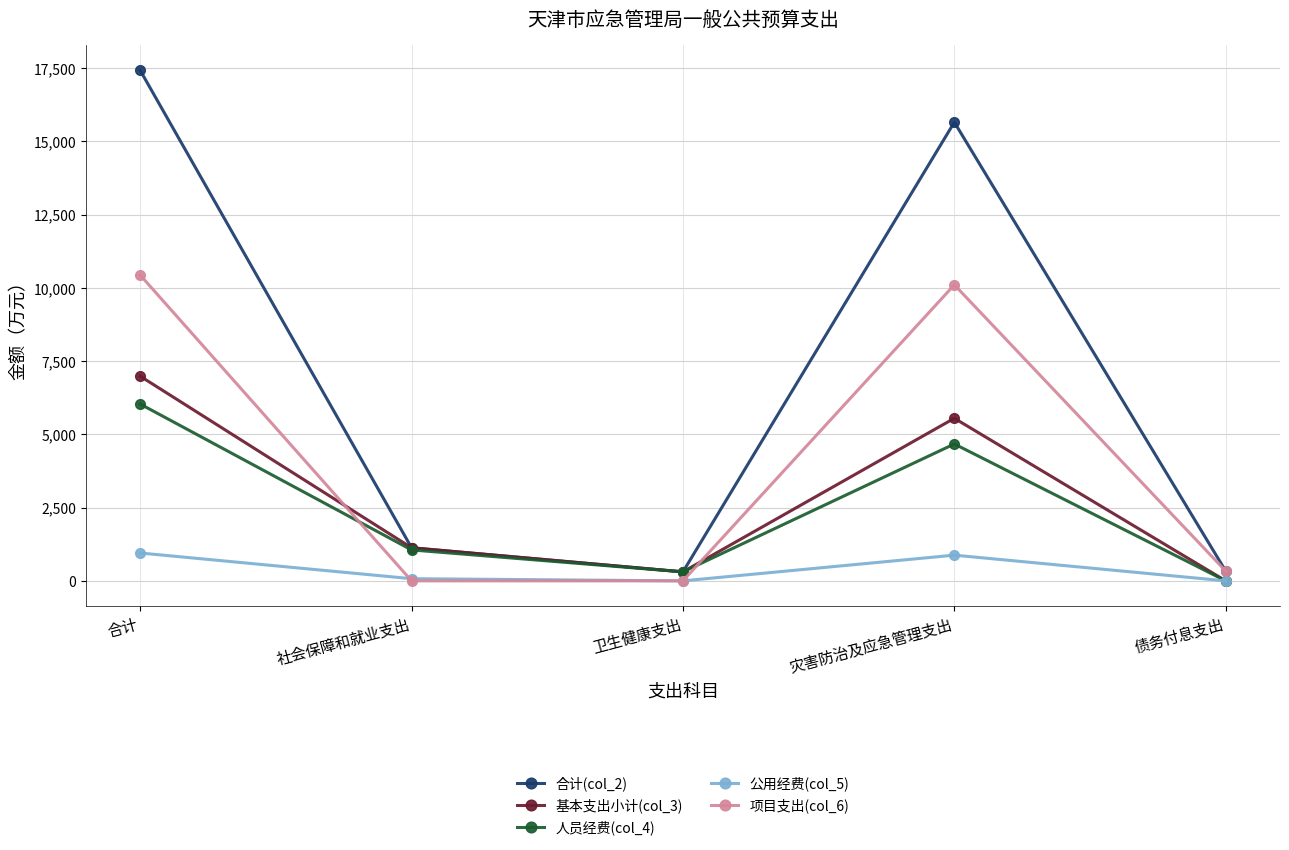

List the series in order of their peak value, lowest first.

公用经费(col_5), 人员经费(col_4), 基本支出小计(col_3), 项目支出(col_6), 合计(col_2)